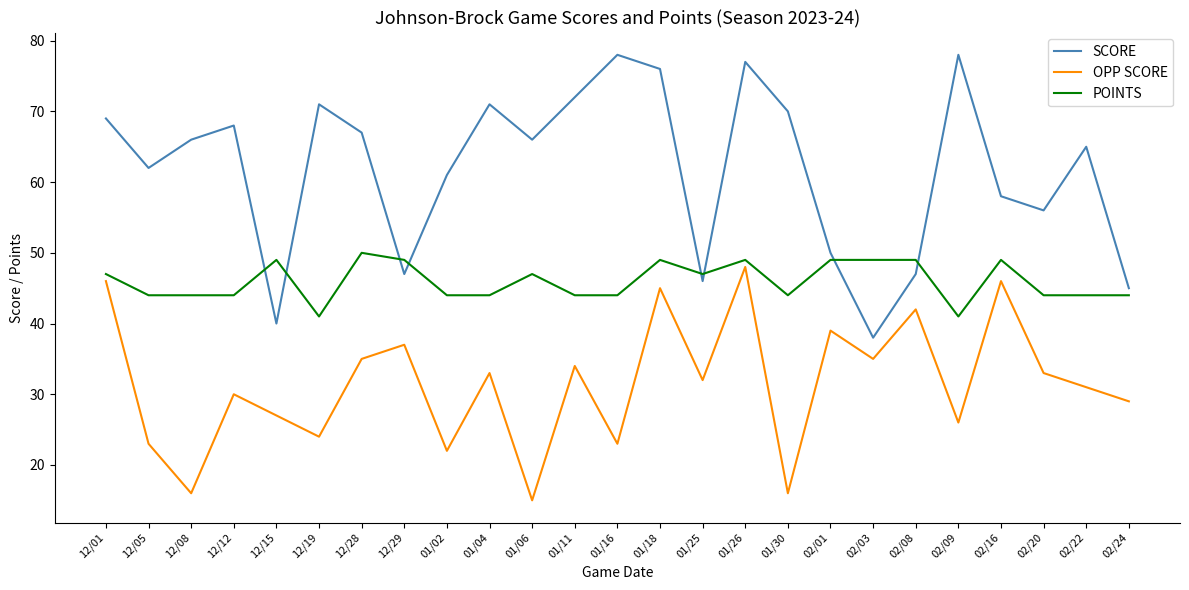

How many times do POINTS and SCORE cross each other?

8